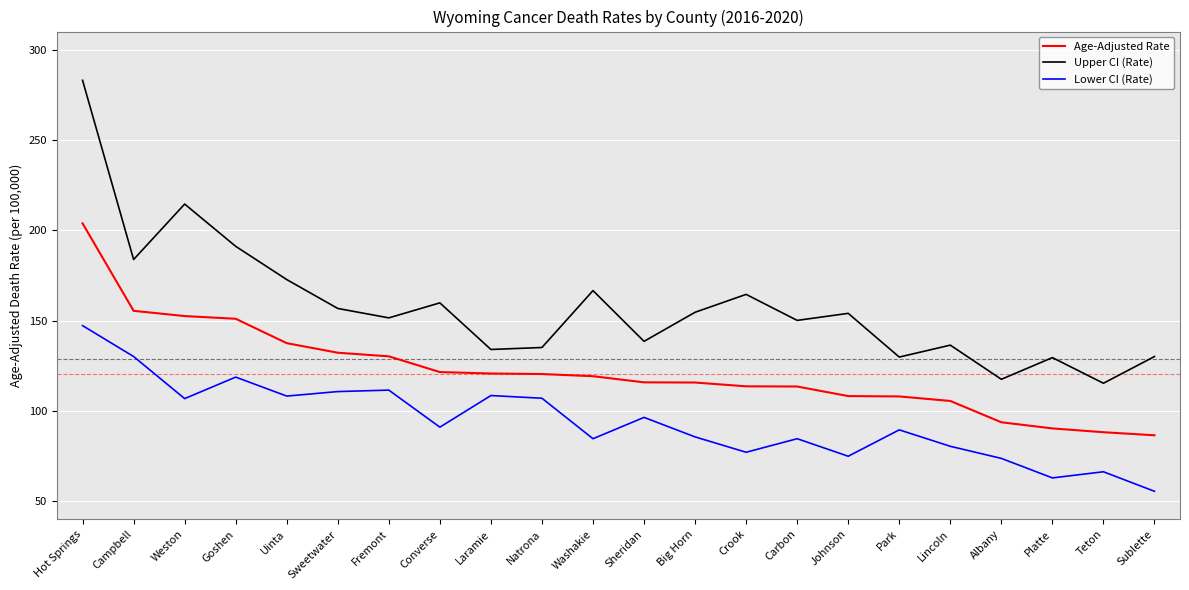

At Sublette, list the series in order from largest to smallest.

Upper CI (Rate), Age-Adjusted Rate, Lower CI (Rate)